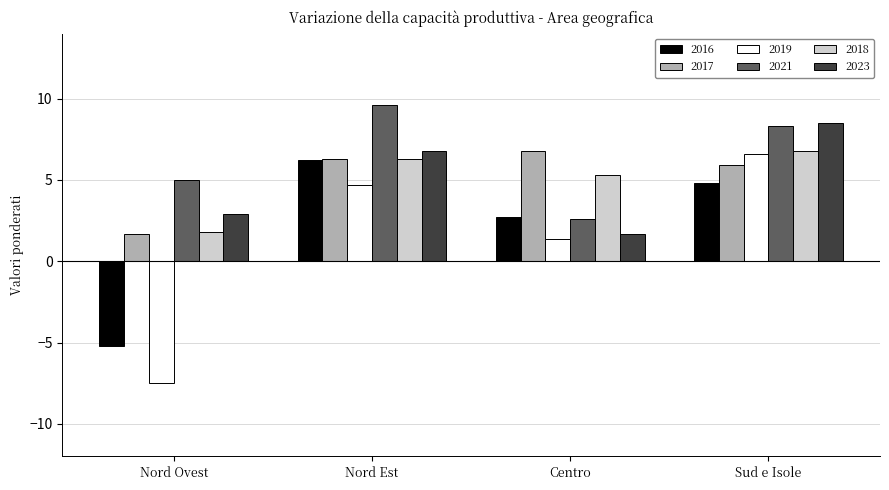

How many bars are there in total?

24